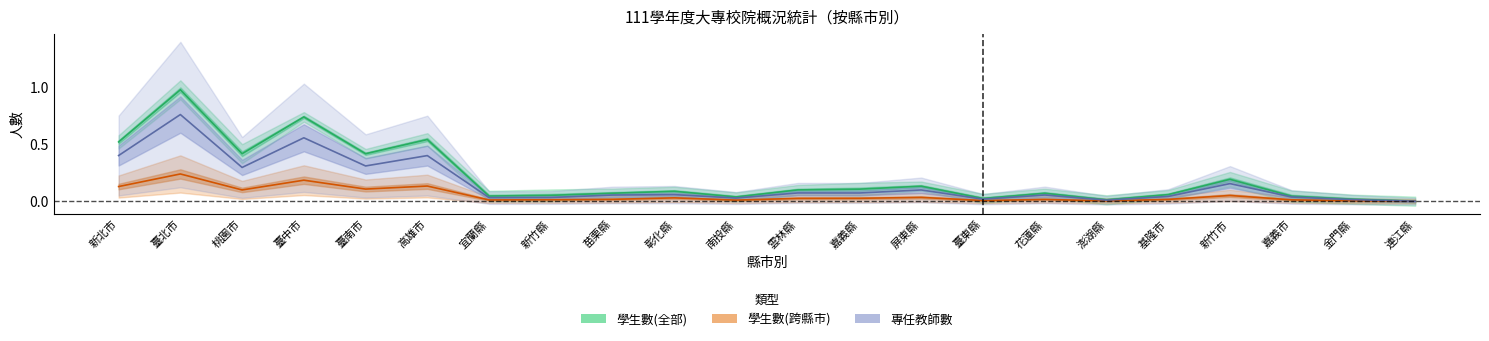

What is the label of the 12th point from the left?

雲林縣